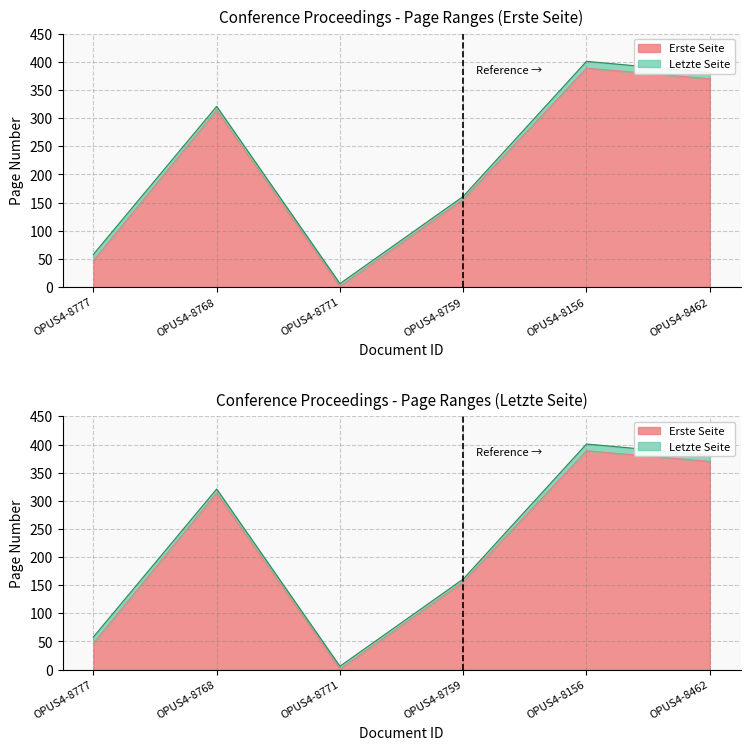

True or false: Letzte Seite and Erste Seite cross at least once.

False